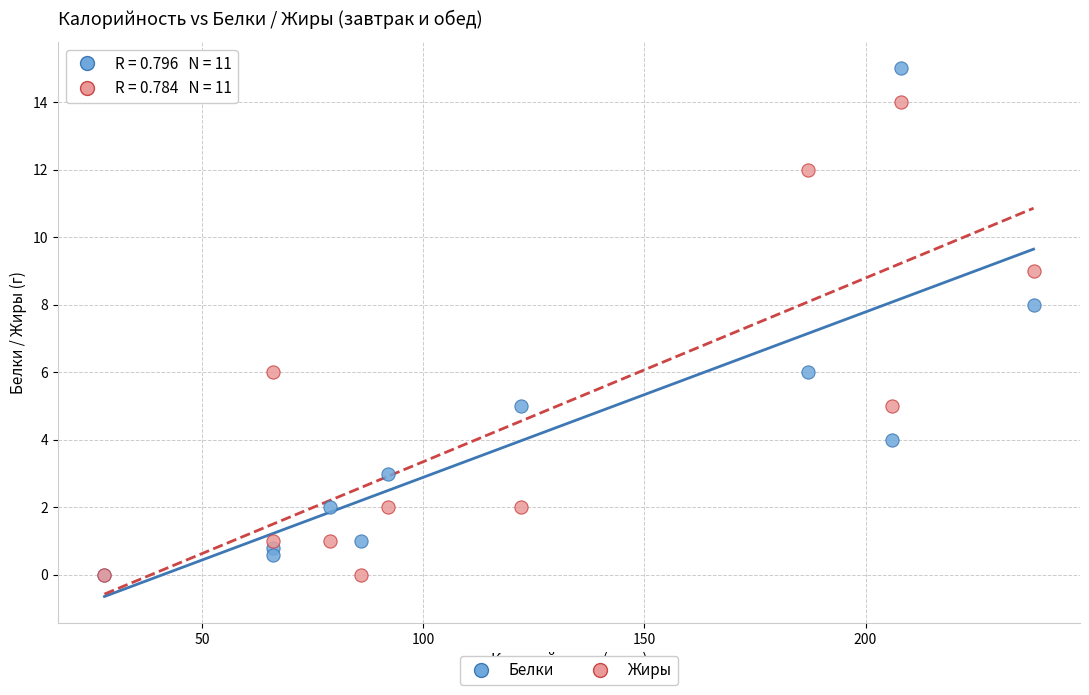

What are all the series names shown in the legend?

Белки, Жиры